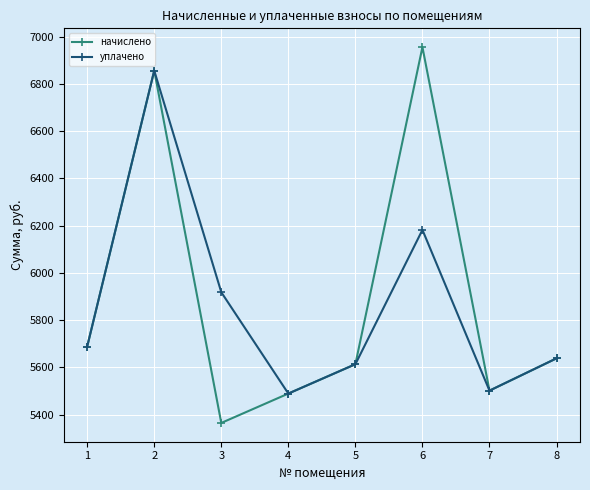

Reading right to left, what are all the values shown in this chart?

начислено: 8=5638.7	7=5502.1	6=6955.2	5=5613.8	4=5489.6	3=5365.4	2=6855.8	1=5688.4
уплачено: 8=5638.7	7=5502.1	6=6182.1	5=5613.8	4=5489.6	3=5918.4	2=6855.8	1=5688.4